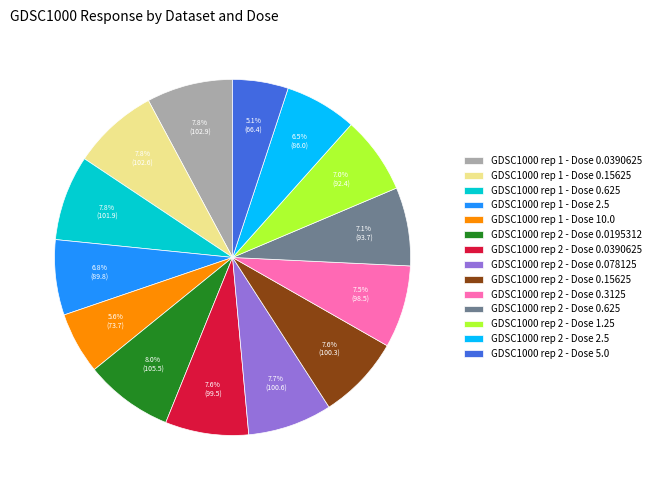

Do GDSC1000 rep 1 - Dose 0.625 and GDSC1000 rep 2 - Dose 1.25 together represent more than half of the pie?

No